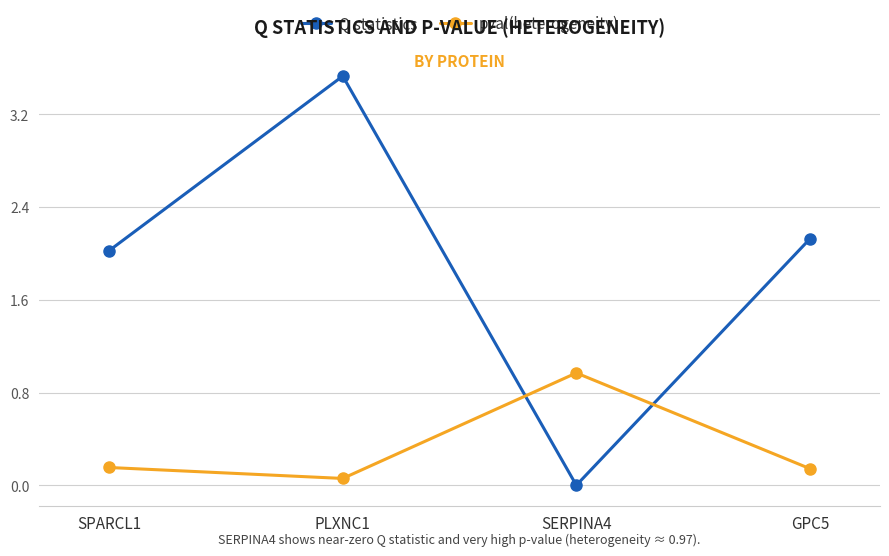

List the series in order of their overall mean, highest first.

Q statistics, pval(heterogeneity)